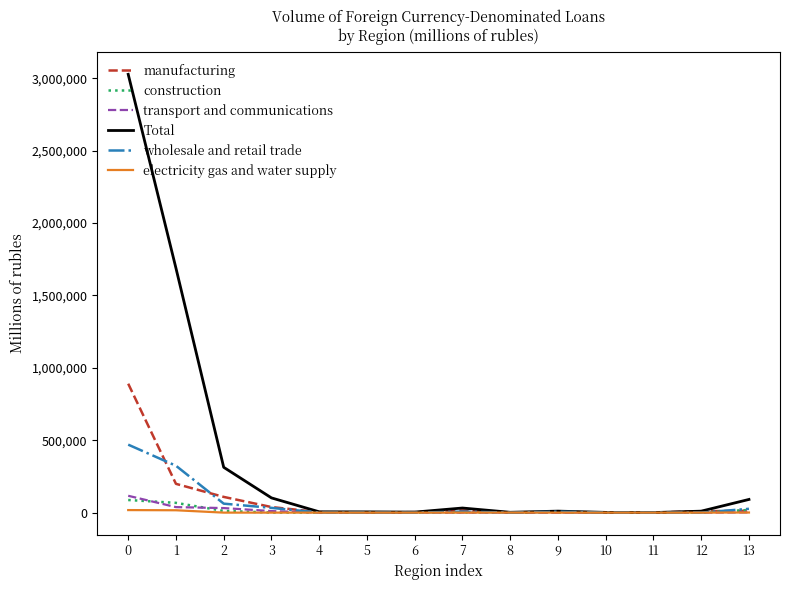

Which series has the largest total across all categories?

Total